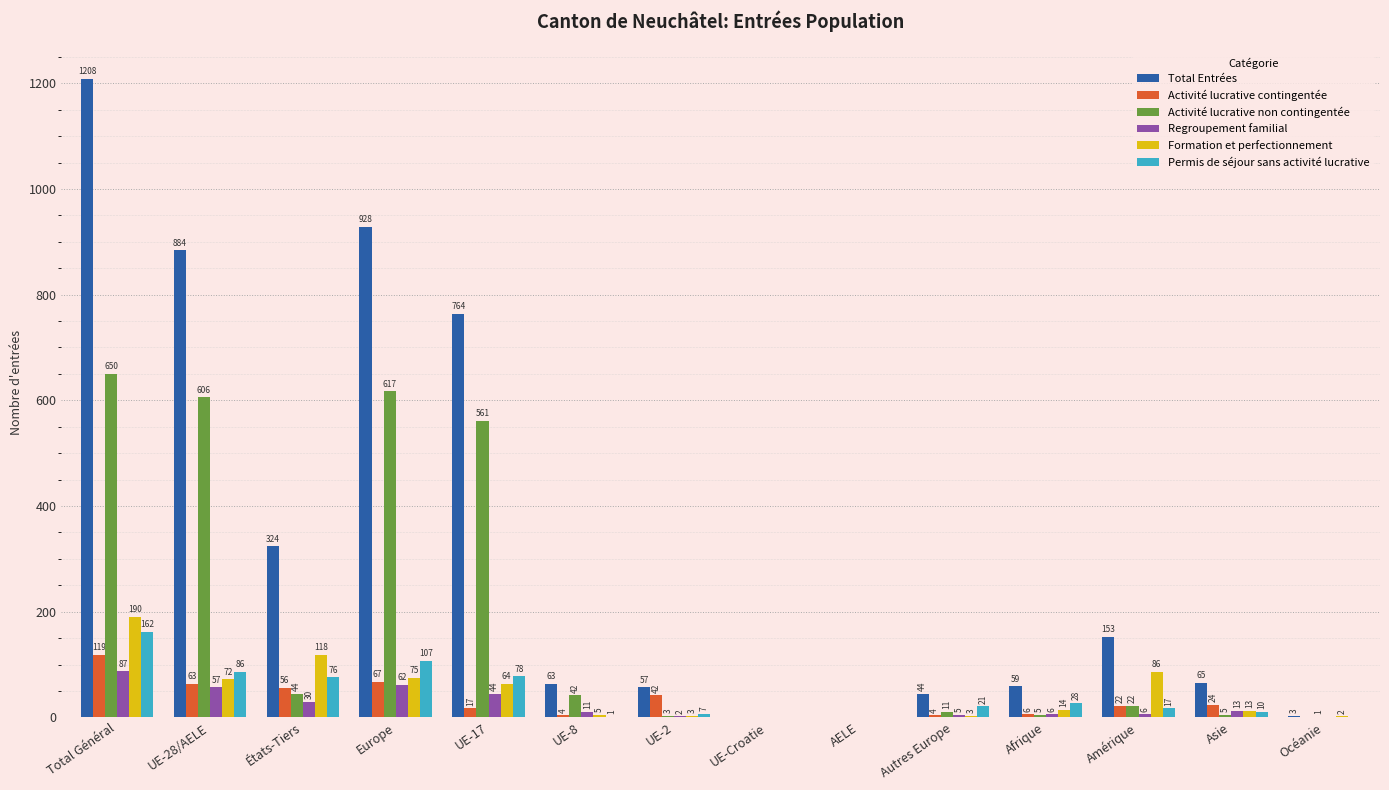

What are all the series names shown in the legend?

Total Entrées, Activité lucrative contingentée, Activité lucrative non contingentée, Regroupement familial, Formation et perfectionnement, Permis de séjour sans activité lucrative